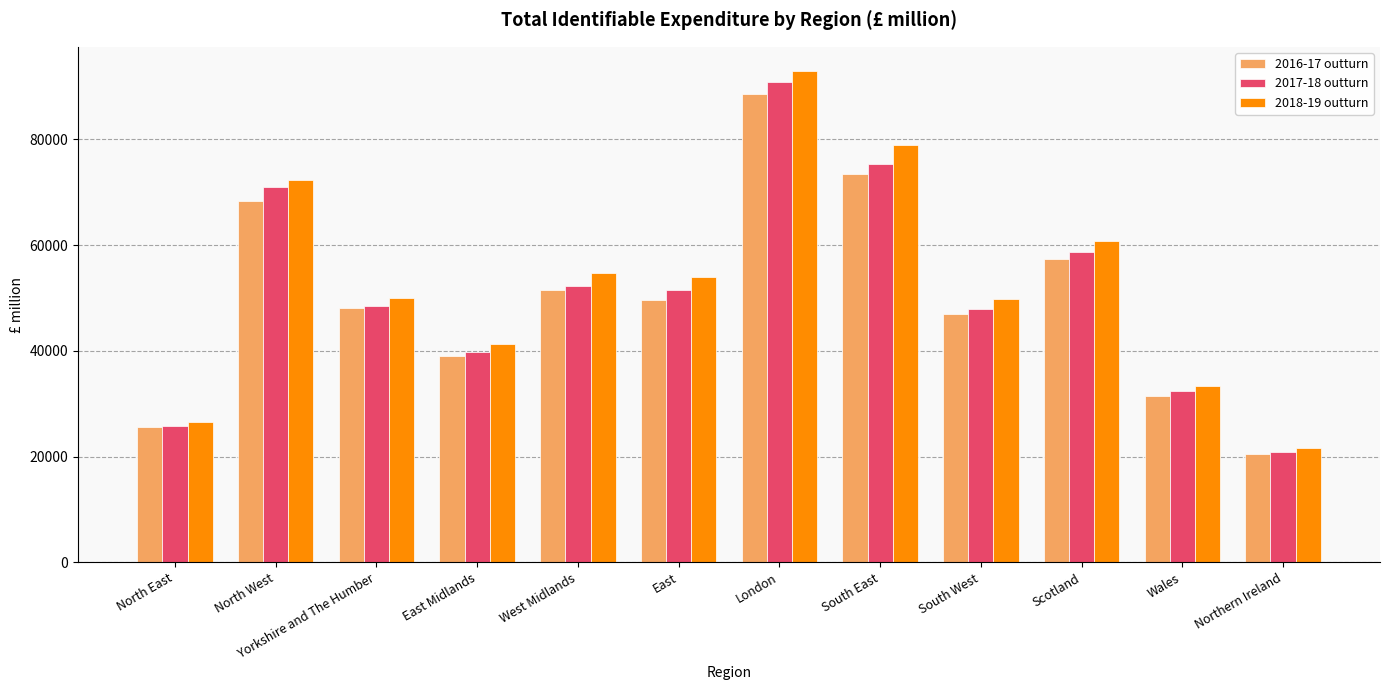

Is it true that 2017-18 outturn equals 48500 at Yorkshire and The Humber?

True